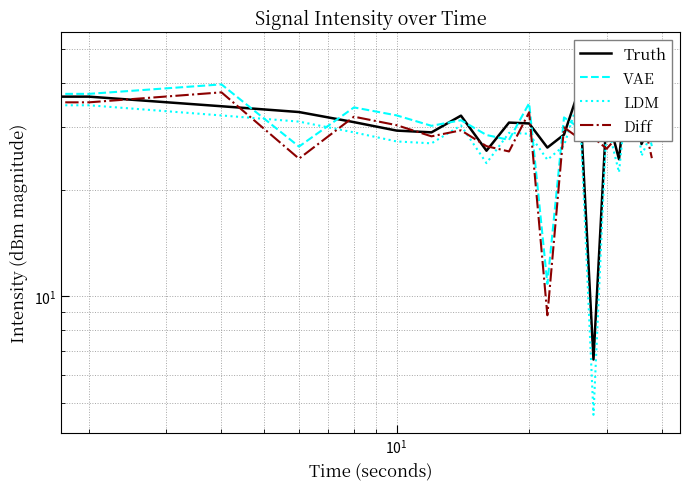

How many categories are shown in the chart?

20